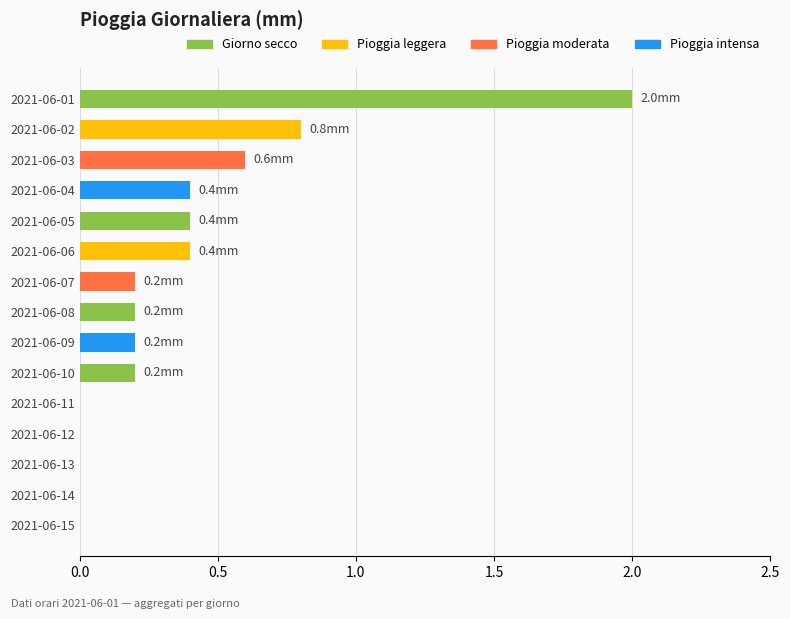

What is the sum of the values at 2021-06-09 and 2021-06-01?

2.2